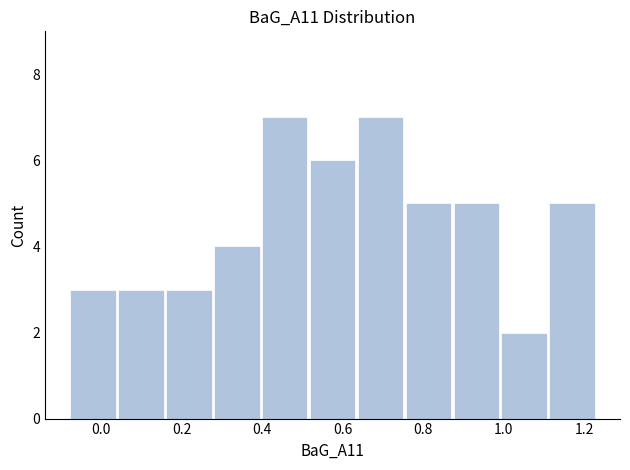

Reading left to right, transcribe this chart: for each bar, give the range it covers on the x-axis and its height. Neither the bar edges nor the heights are printed on the chart, so give them approximately, as read against the axes.

-0.08 to 0.04: 3
0.04 to 0.16: 3
0.16 to 0.28: 3
0.28 to 0.40: 4
0.40 to 0.52: 7
0.52 to 0.64: 6
0.64 to 0.76: 7
0.76 to 0.88: 5
0.88 to 1.00: 5
1.00 to 1.12: 2
1.12 to 1.24: 5